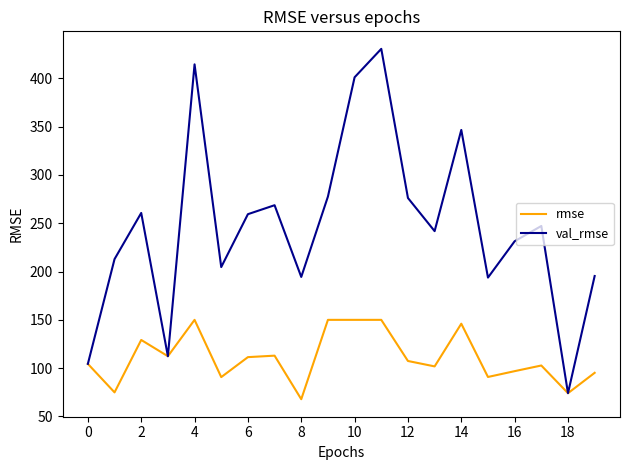

What is the maximum value shown in the chart?

430.6